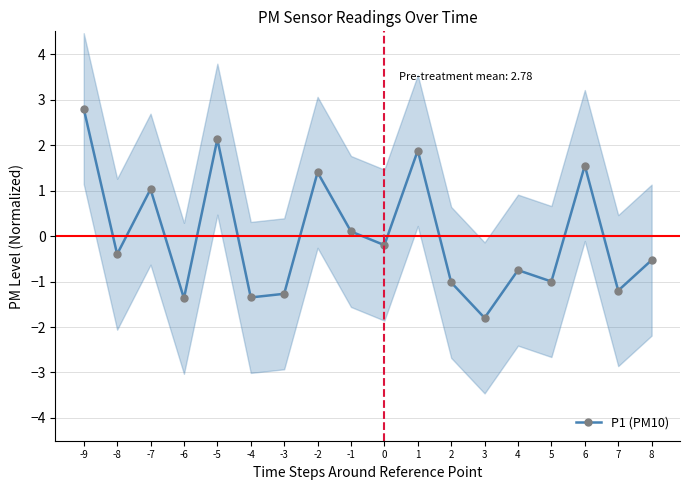

How many lines are shown in the chart?

1